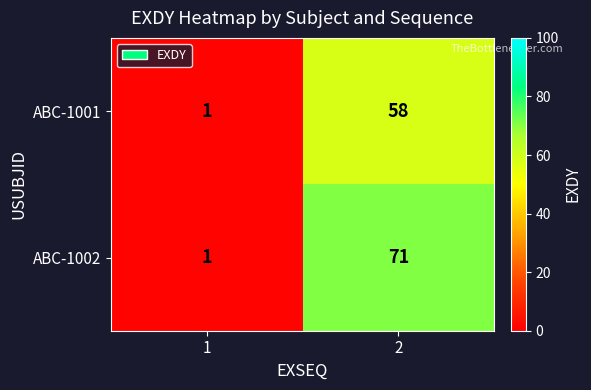

At which category is the sum across all series the highest?

2